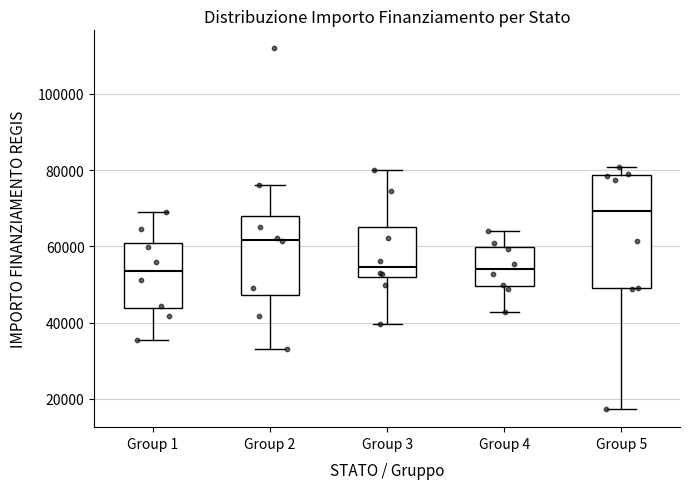

Which box has the highest median line?

Group 5